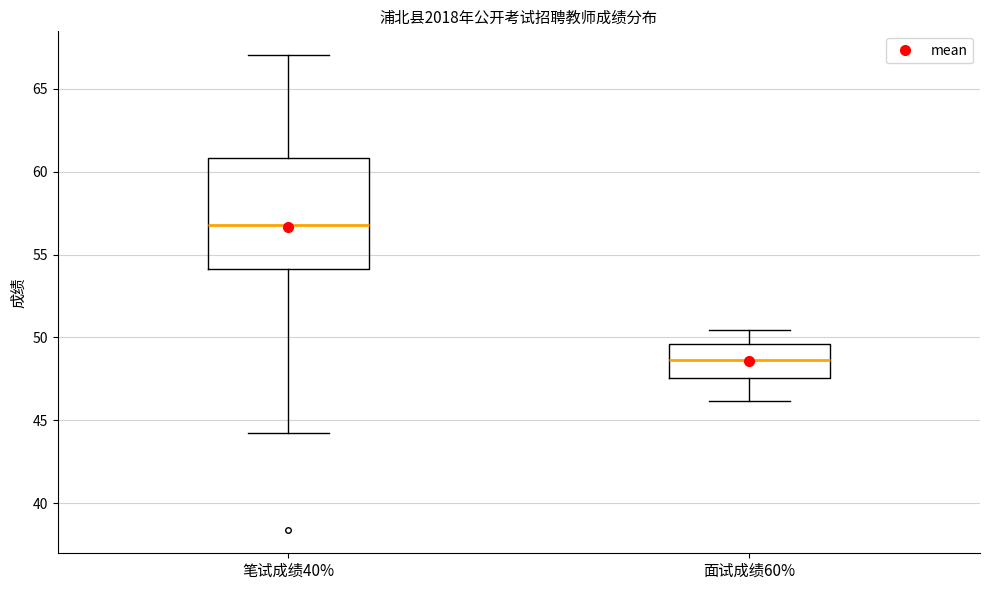

Where does the median line of the box for 笔试成绩40% sit on the y-axis? The values are not printed on the chart, so give them approximately, as read against the axis.

57.0